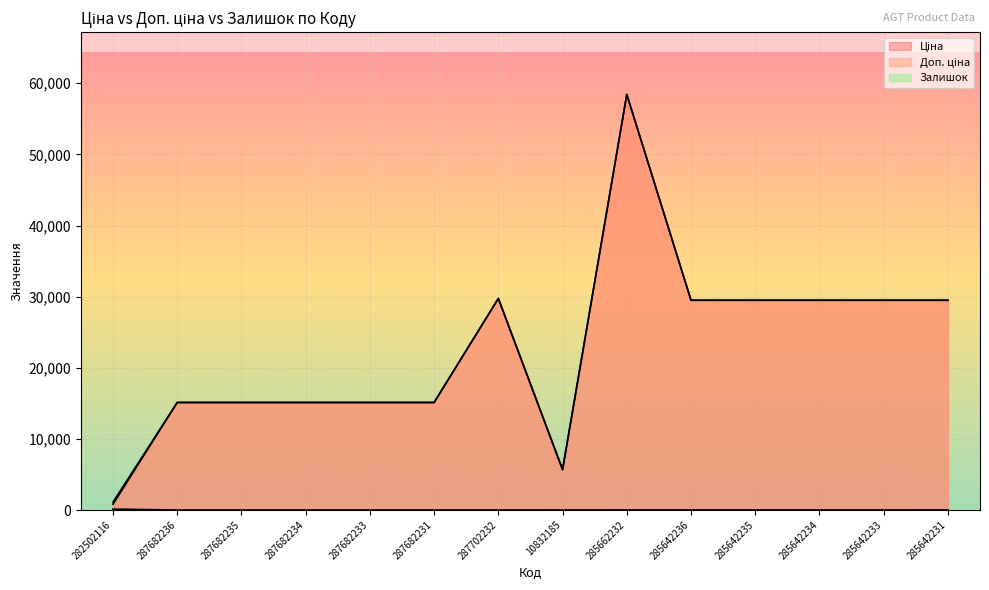

Reading right to left, extract all data points from this chart.

Ціна: 285642231=29491.5	285642233=29491.5	285642234=29491.5	285642235=29491.5	285642236=29491.5	285662232=58426.5	10832185=5673.8	287702232=29747.2	287682231=15120.0	287682233=15120.0	287682234=15120.0	287682235=15120.0	287682236=15120.0	282502116=818.5
Доп. ціна: 285642231=29491.5	285642233=29491.5	285642234=29491.5	285642235=29491.5	285642236=29491.5	285662232=58426.5	10832185=5673.8	287702232=29747.2	287682231=15120.0	287682233=15120.0	287682234=15120.0	287682235=15120.0	287682236=15120.0	282502116=1109.2
Залишок: 285642231=11.0	285642233=9.0	285642234=10.0	285642235=13.0	285642236=12.0	285662232=14.0	10832185=2.0	287702232=0.0	287682231=0.0	287682233=0.0	287682234=0.0	287682235=0.0	287682236=0.0	282502116=125.0